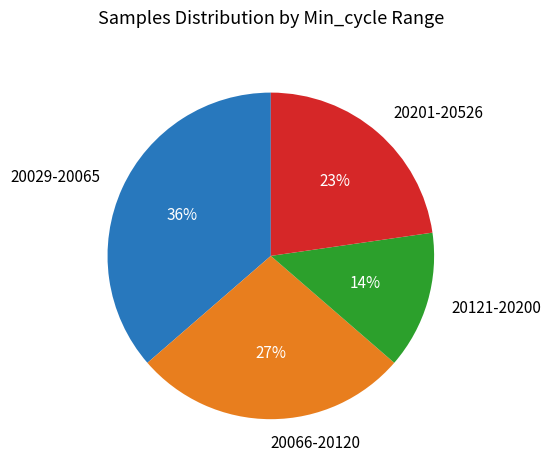

Does 20066-20120 account for over 50% of the chart?

No